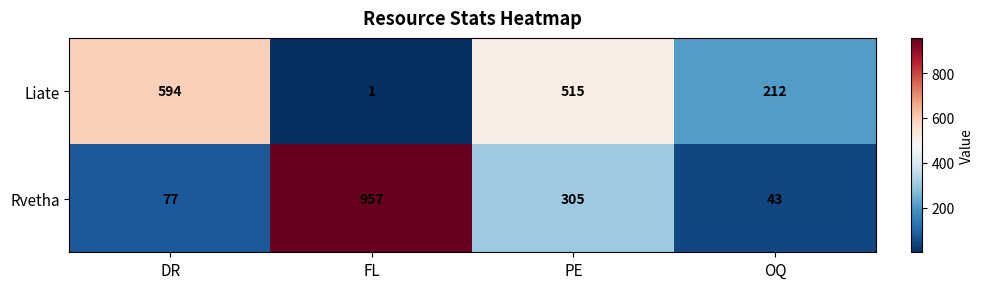

What is the spread (max minus min) of values at DR?

517